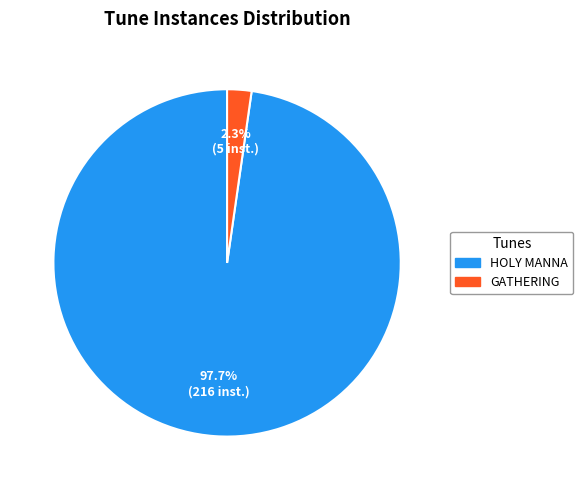

Is the sum of GATHERING and HOLY MANNA greater than half?

Yes